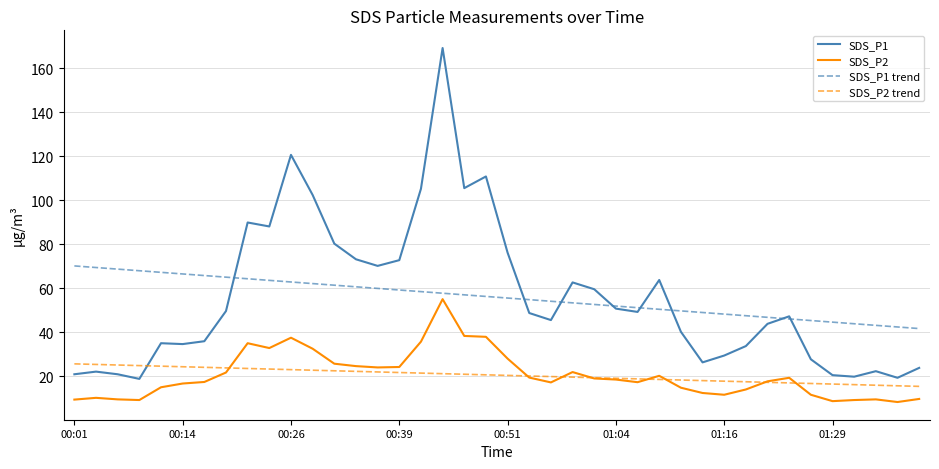

What are all the series names shown in the legend?

SDS_P1, SDS_P2, SDS_P1 trend, SDS_P2 trend